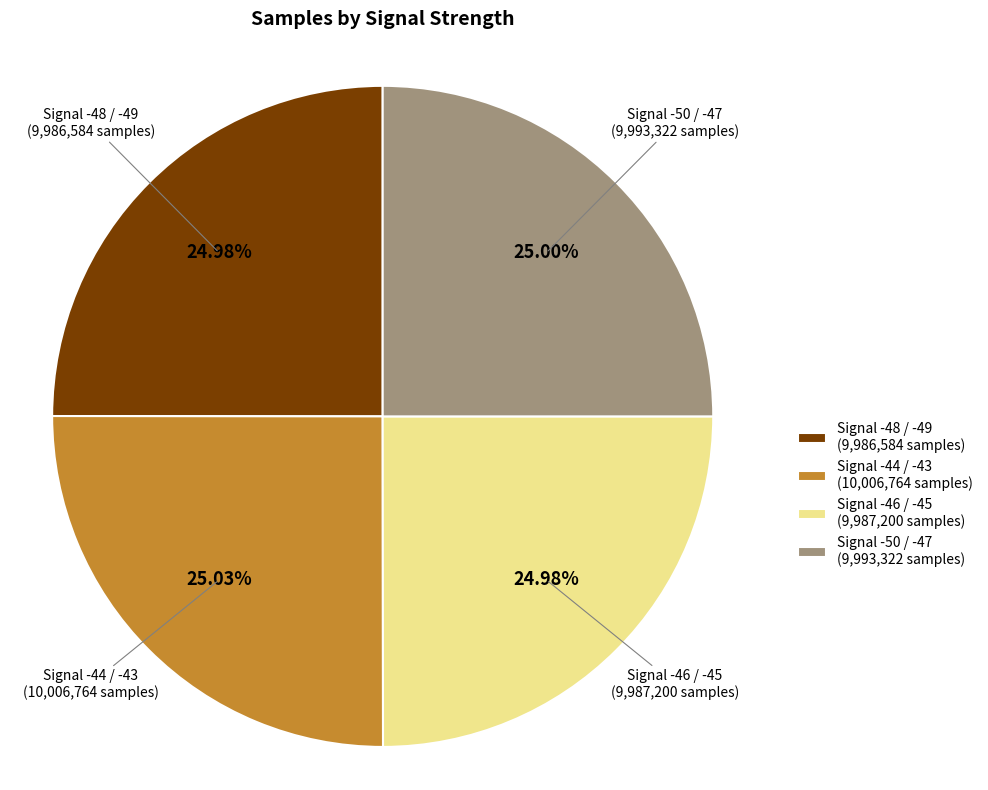

What is the ratio of the value at Signal -46 / -45 (9,987,200 samples) to the value at Signal -48 / -49 (9,986,584 samples)?

1.0